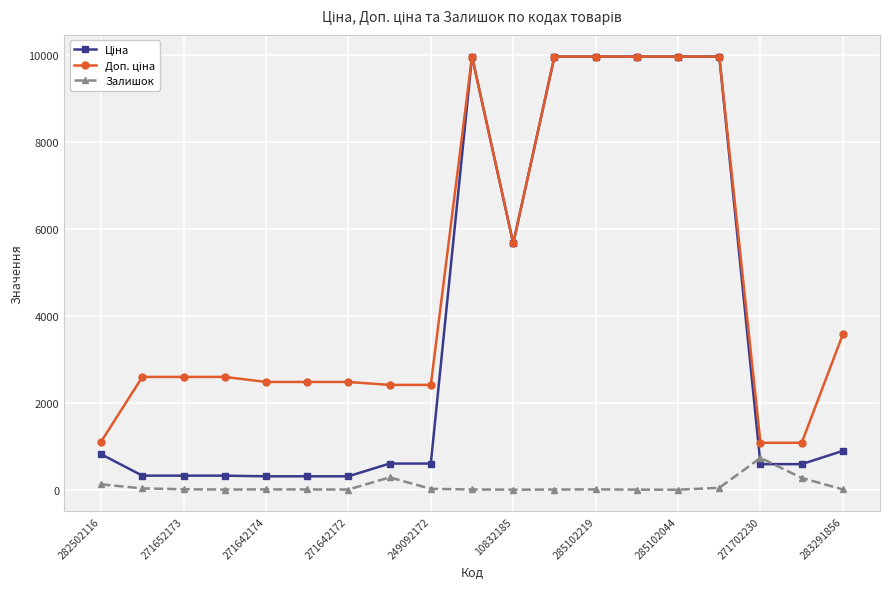

At how many categories does at least one series exceed 4442?

7